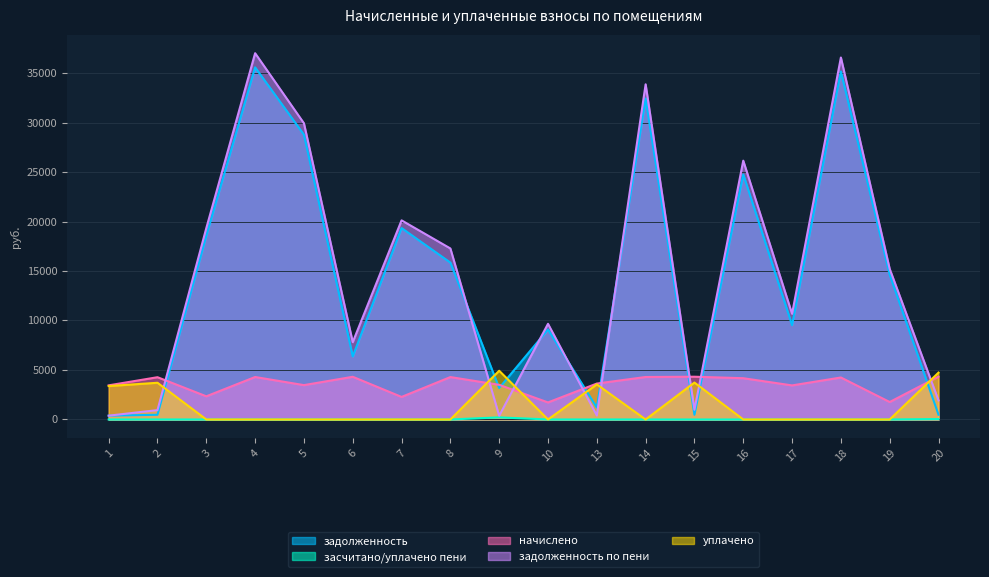

What is the difference between the second highest and minimum values in the уплачено series?

4732.6